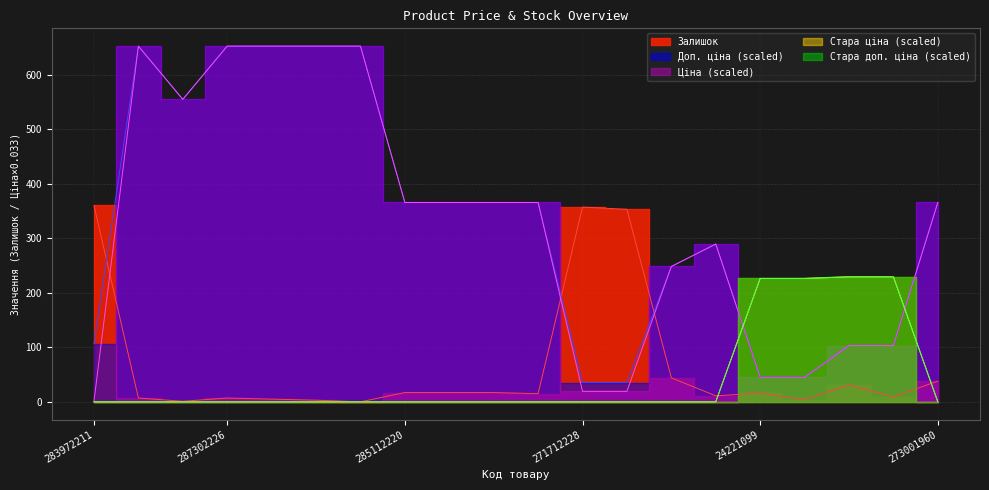

The value of Залишок at 287301833 is 0.0. True or false?

True